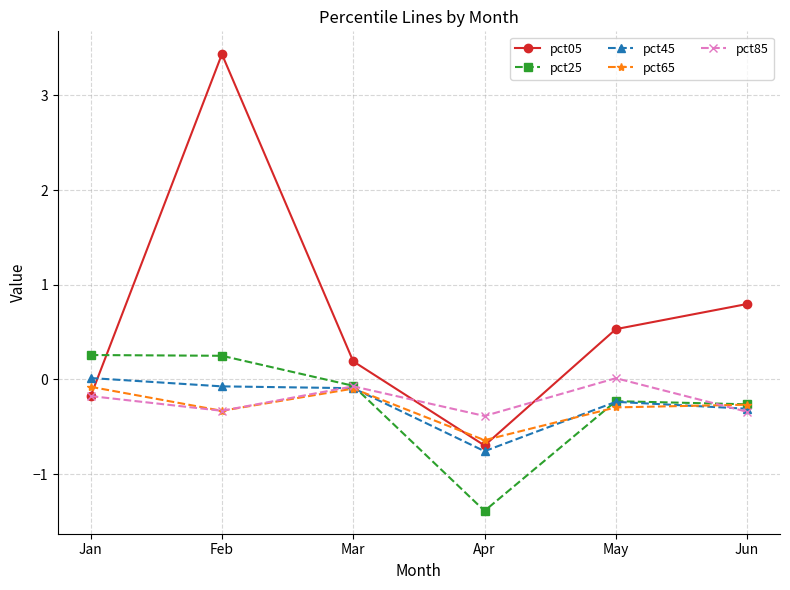

What is the smallest value displayed?

-1.4